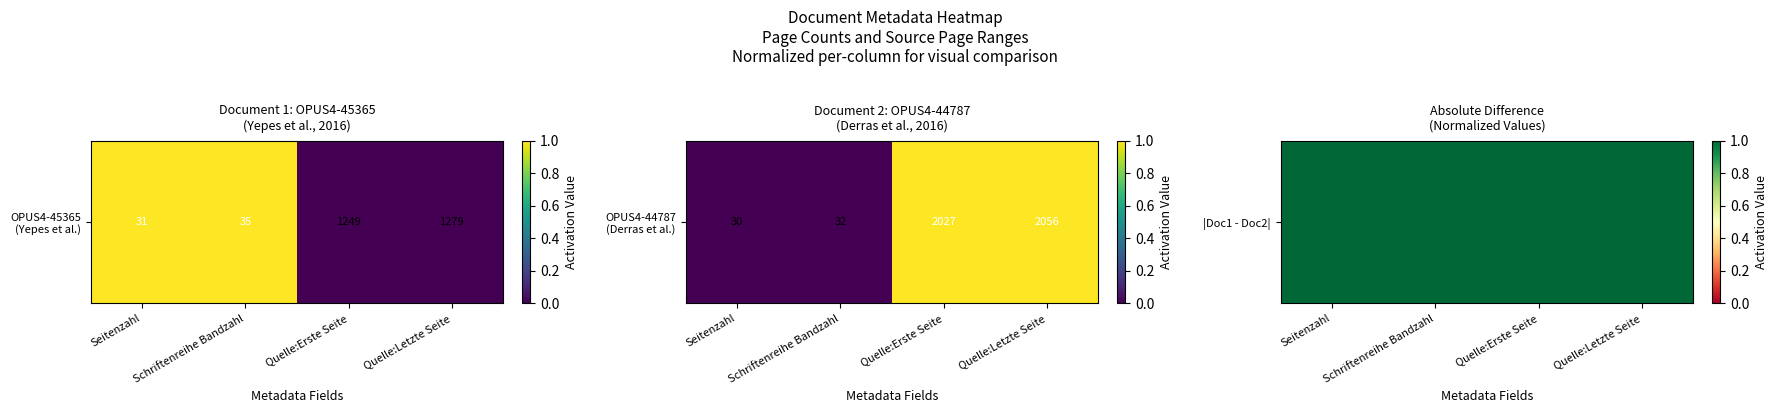

What is the difference between the highest and lowest values at Quelle:Letzte Seite?

1